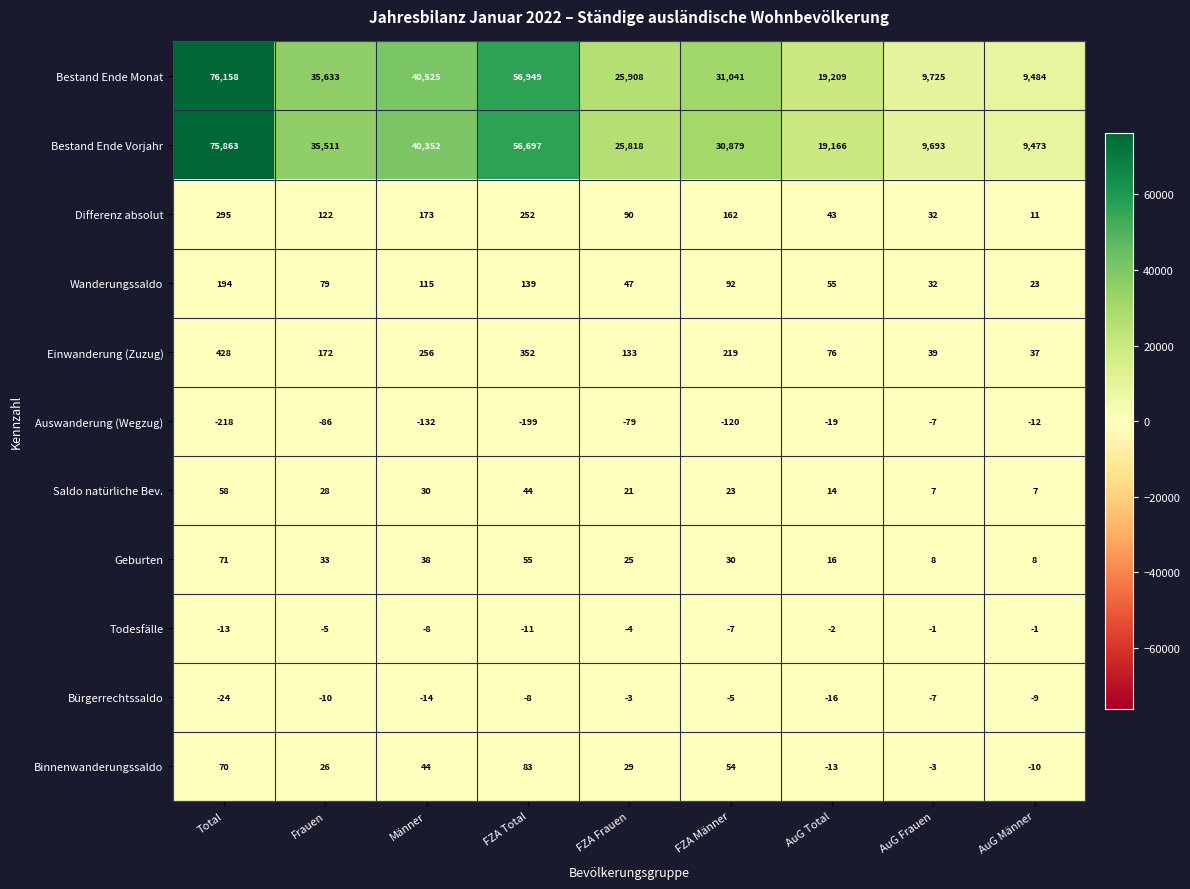

What is the difference between the second highest and minimum values in the Bestand Ende Vorjahr series?

47224